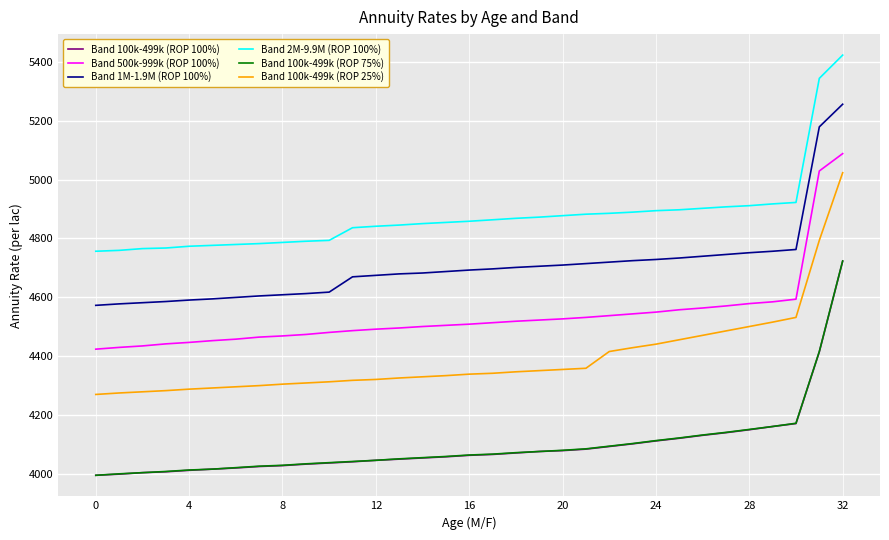

True or false: Band 100k-499k (ROP 75%) and Band 100k-499k (ROP 25%) cross at least once.

False